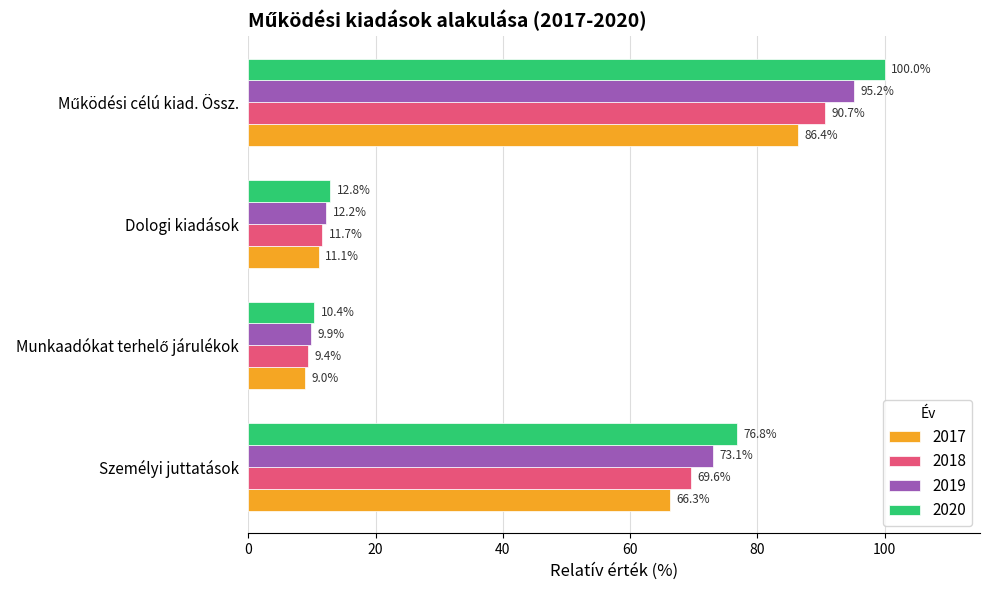

What is the difference between the maximum and minimum values in the 2020 series?

89.6